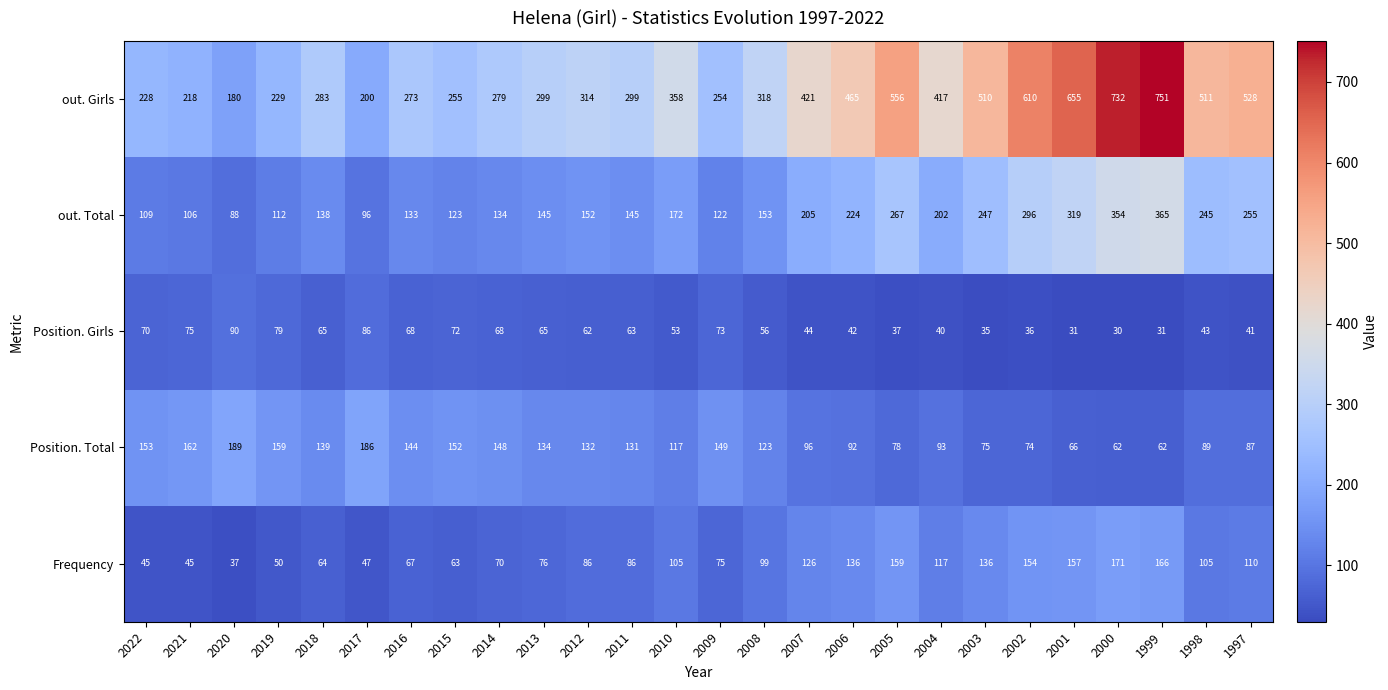

List the series in order of their peak value, highest first.

out. Girls, out. Total, Position. Total, Frequency, Position. Girls